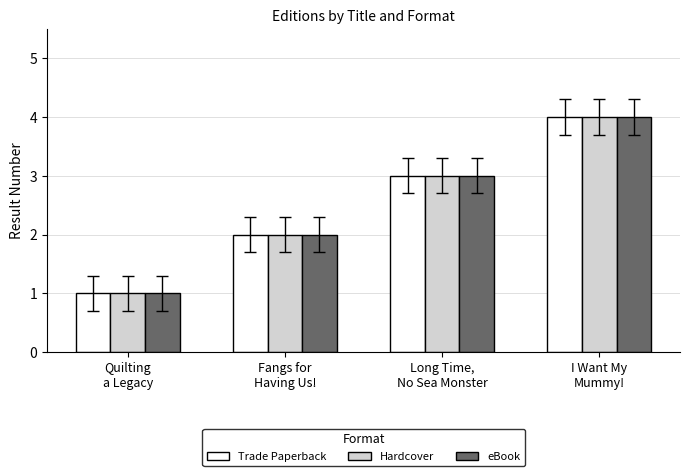

Is the value of Hardcover at I Want My
Mummy! greater than the value of eBook at Fangs for
Having Us!?

Yes